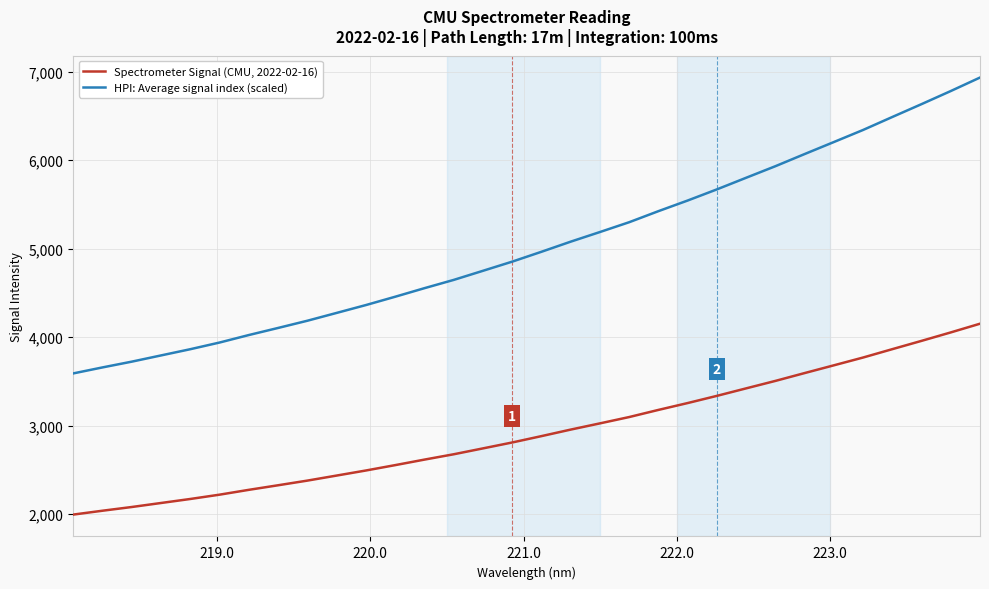

Rank the series by their maximum value, from highest to lowest.

HPI: Average signal index (scaled), Spectrometer Signal (CMU, 2022-02-16)